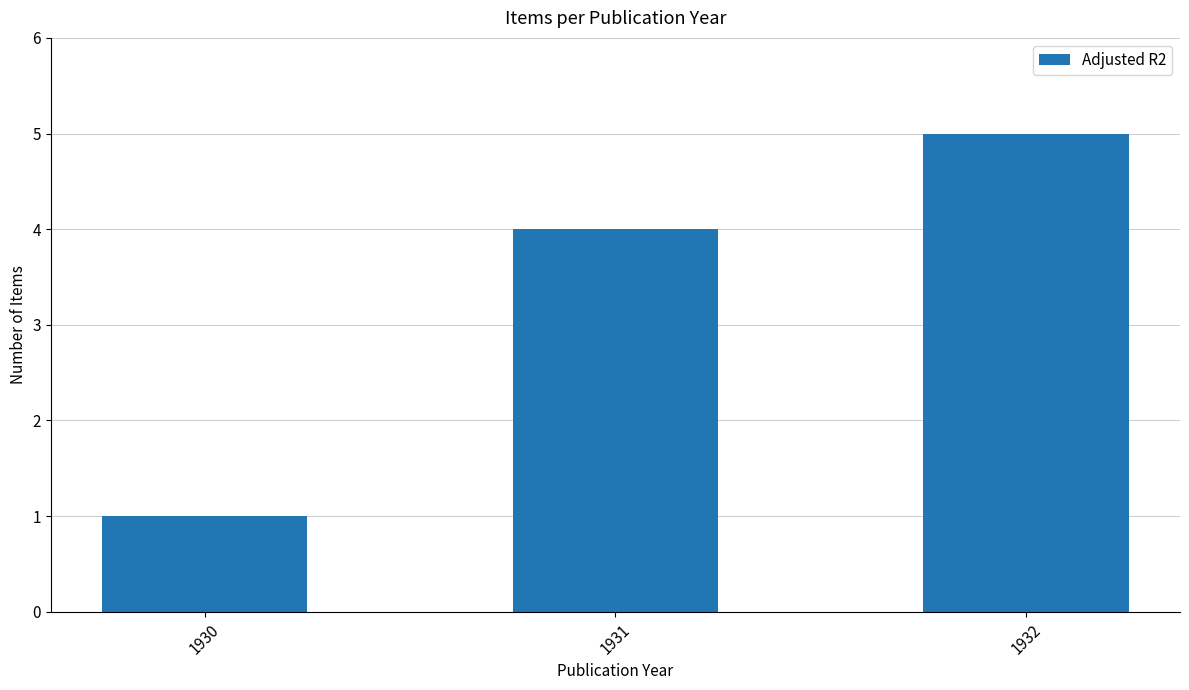

Reading left to right, extract all data points from this chart.

1930=1	1931=4	1932=5